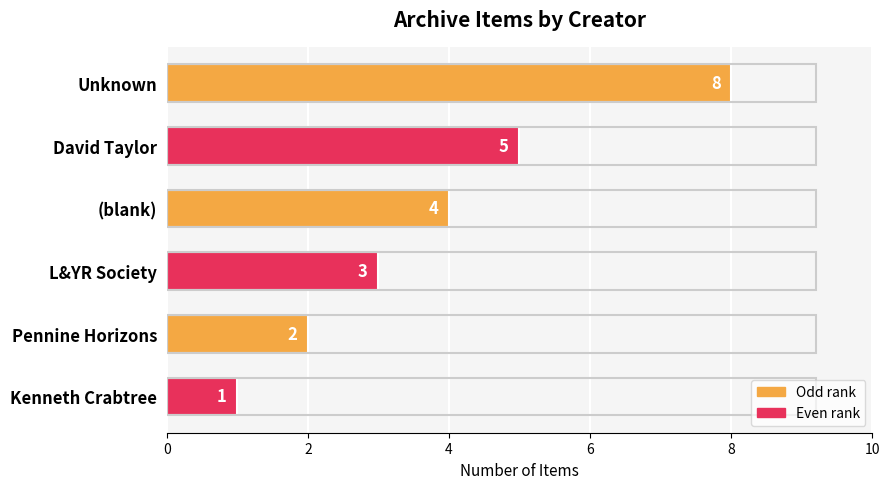

What is the sum of all values?

23